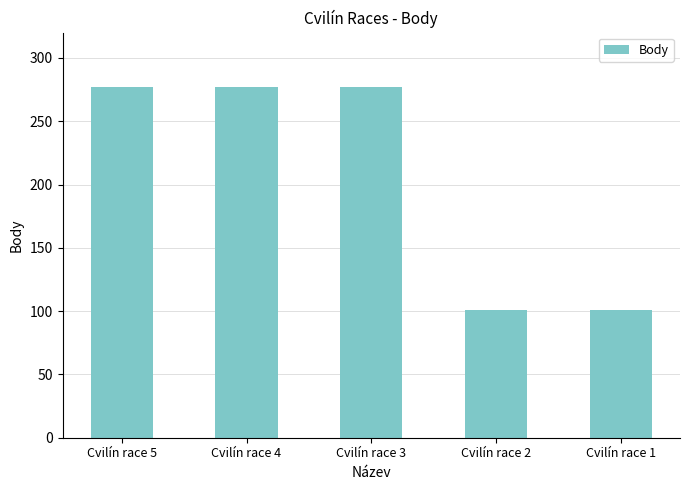

What is the smallest value displayed?

101